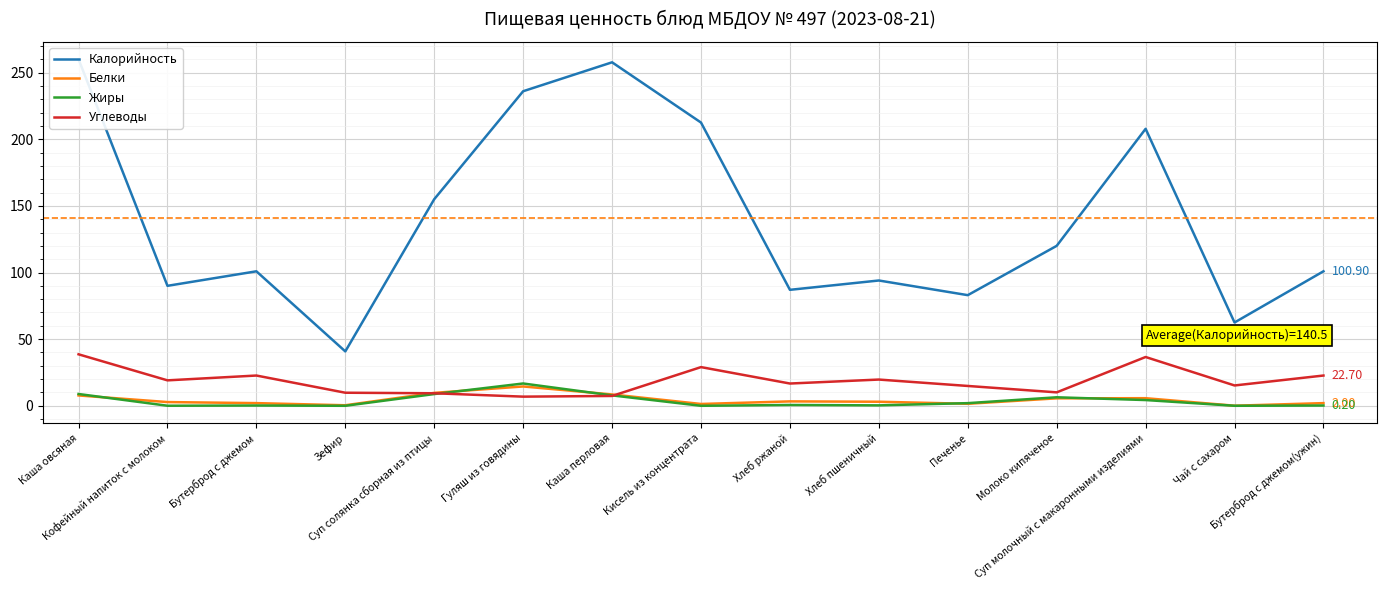

After their last crossing, which series has the higher values: Белки or Углеводы?

Углеводы